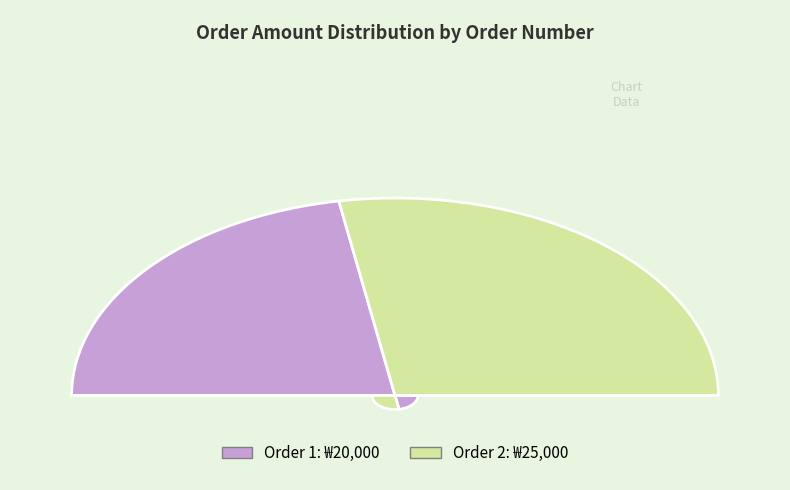

Count the number of slices in the pie.

2